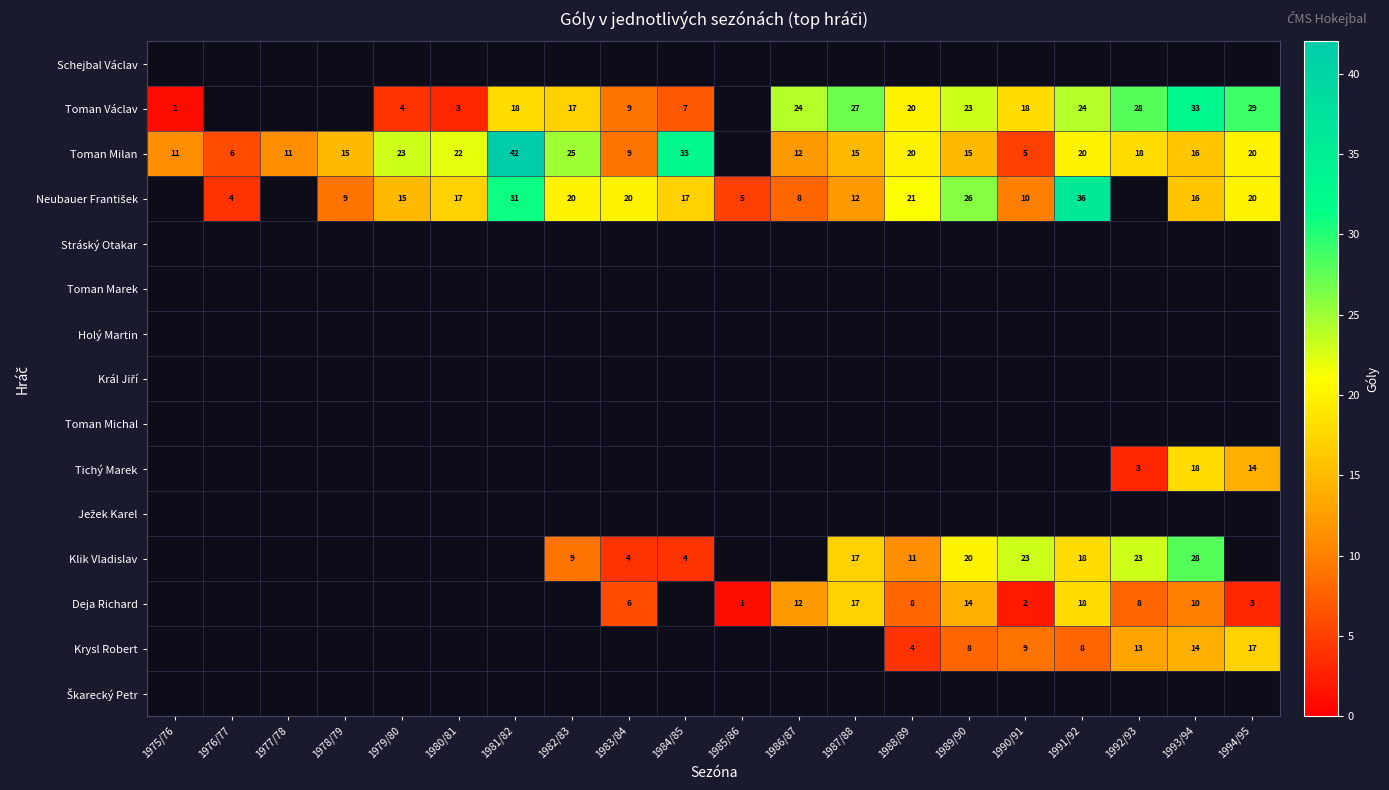

Is it true that Toman Milan equals 9 at 1983/84?

True